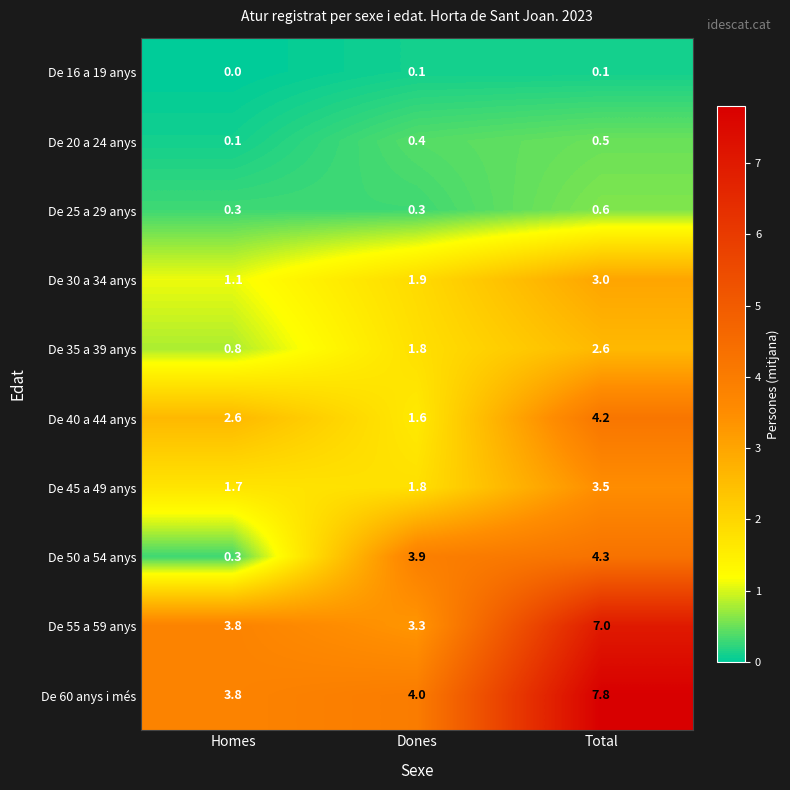

Is it true that De 60 anys i més equals 1.0 at Homes?

False